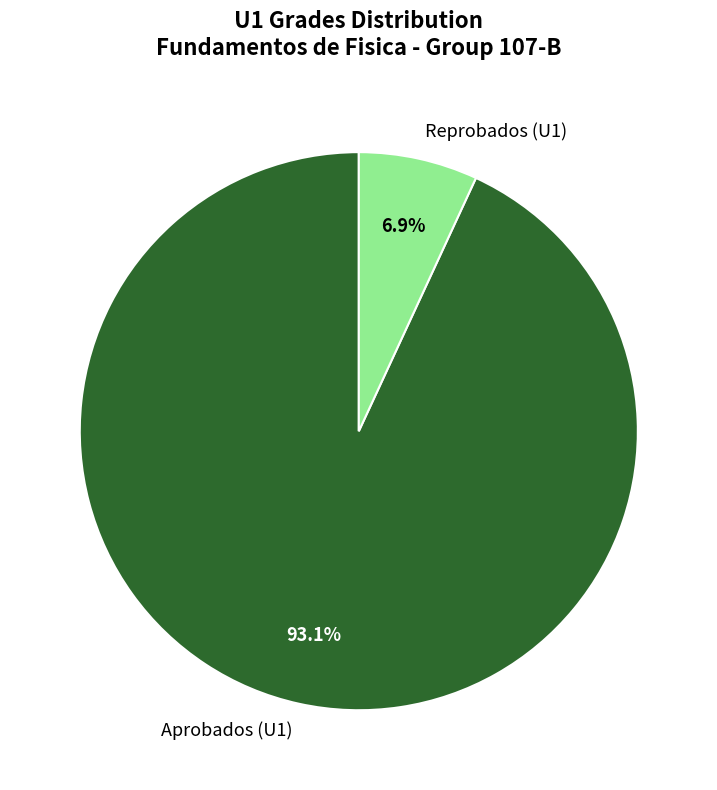

How many slices are in this pie chart?

2